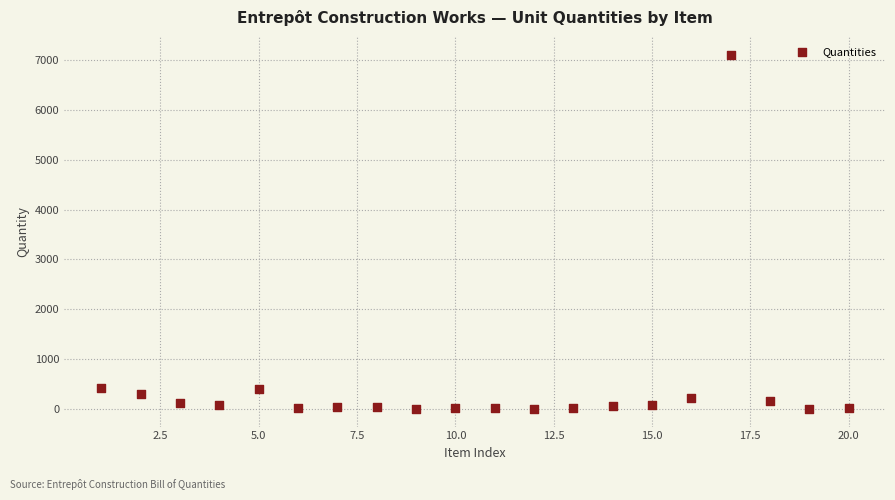

What is the range of X values (max minus min)?

19.0